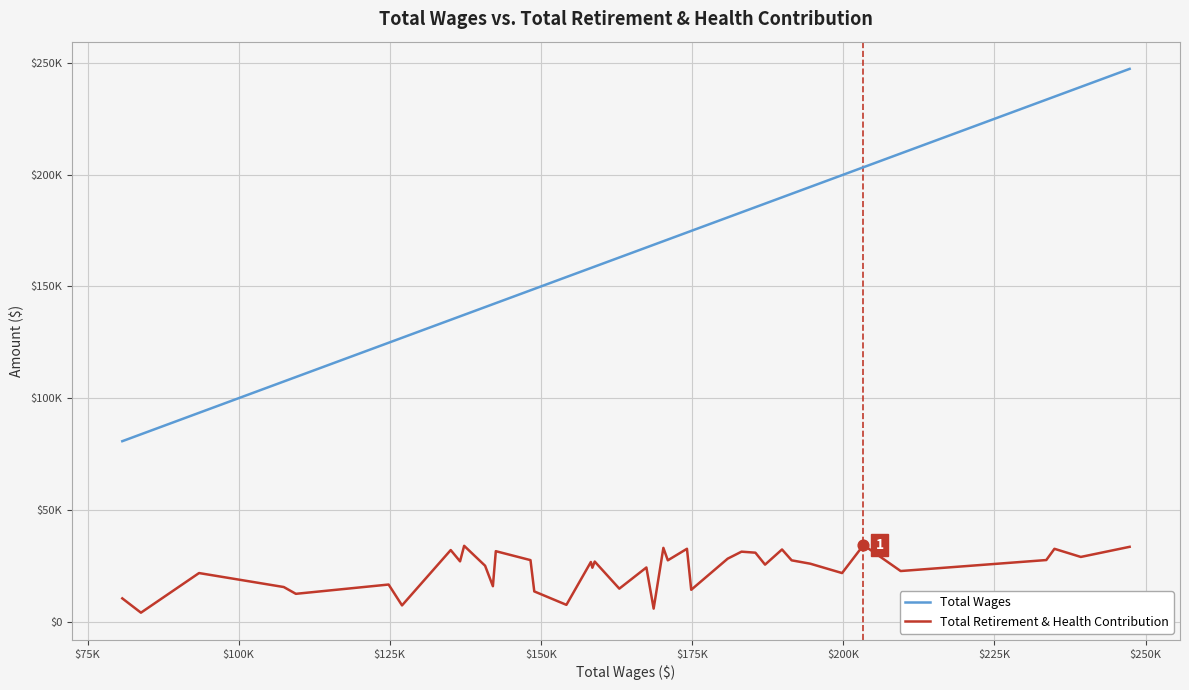

Which series has the largest total across all categories?

Total Wages